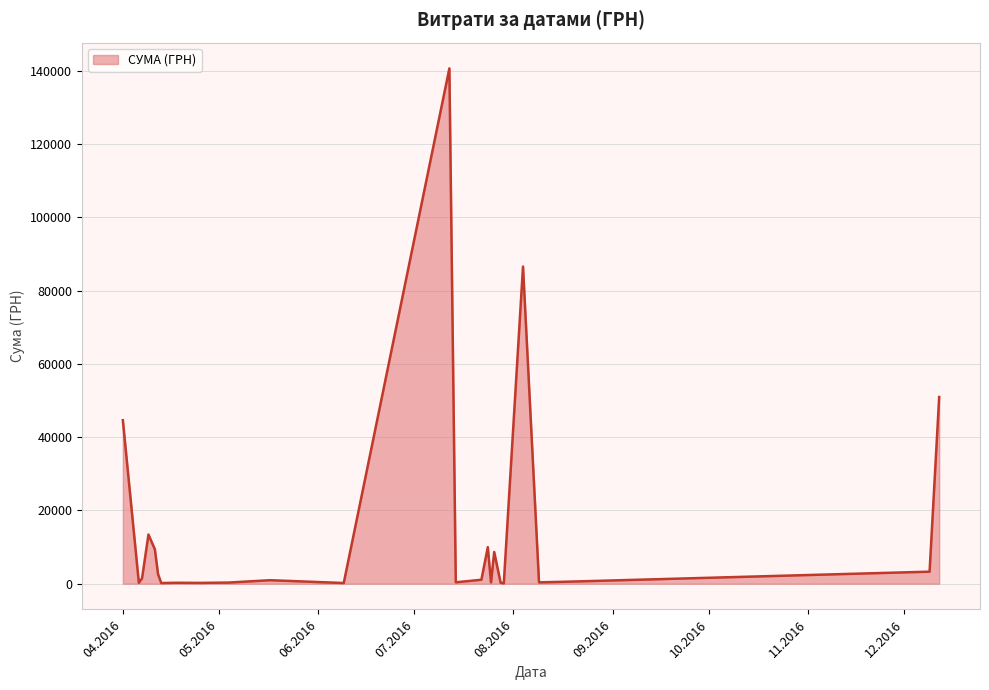

What is the maximum value shown in the chart?

140706.2